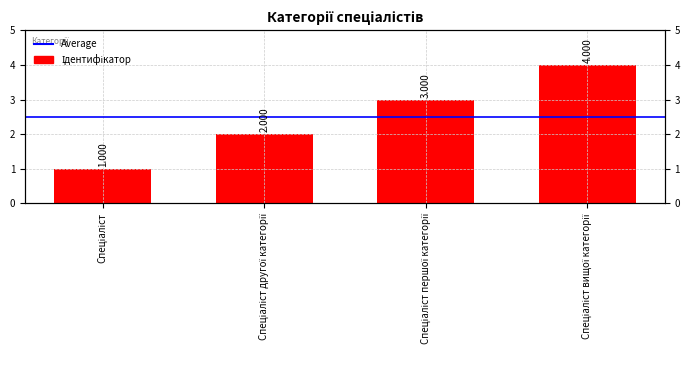

What position from the left is Спеціаліст другої категорії?

2